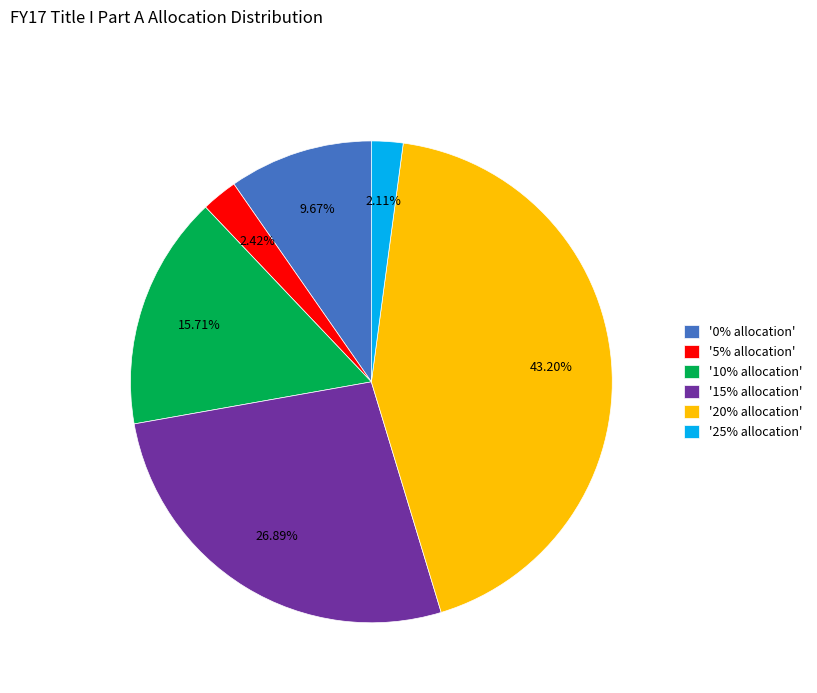

Approximately how many times larger is the value at '20% allocation' compared to '5% allocation'?

17.9